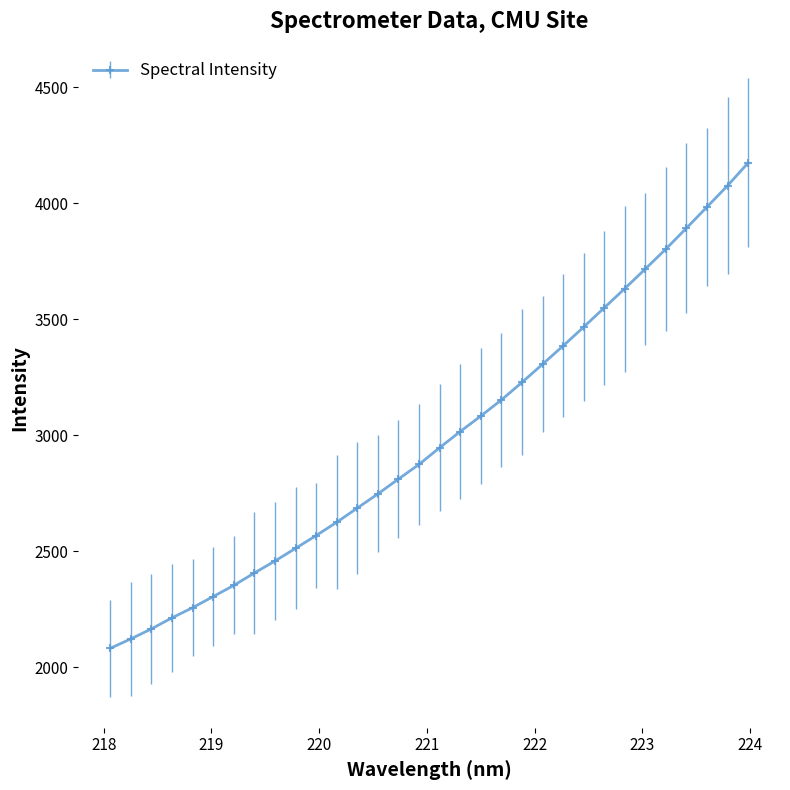

What is the value of the 22nd point from the left?

3305.5